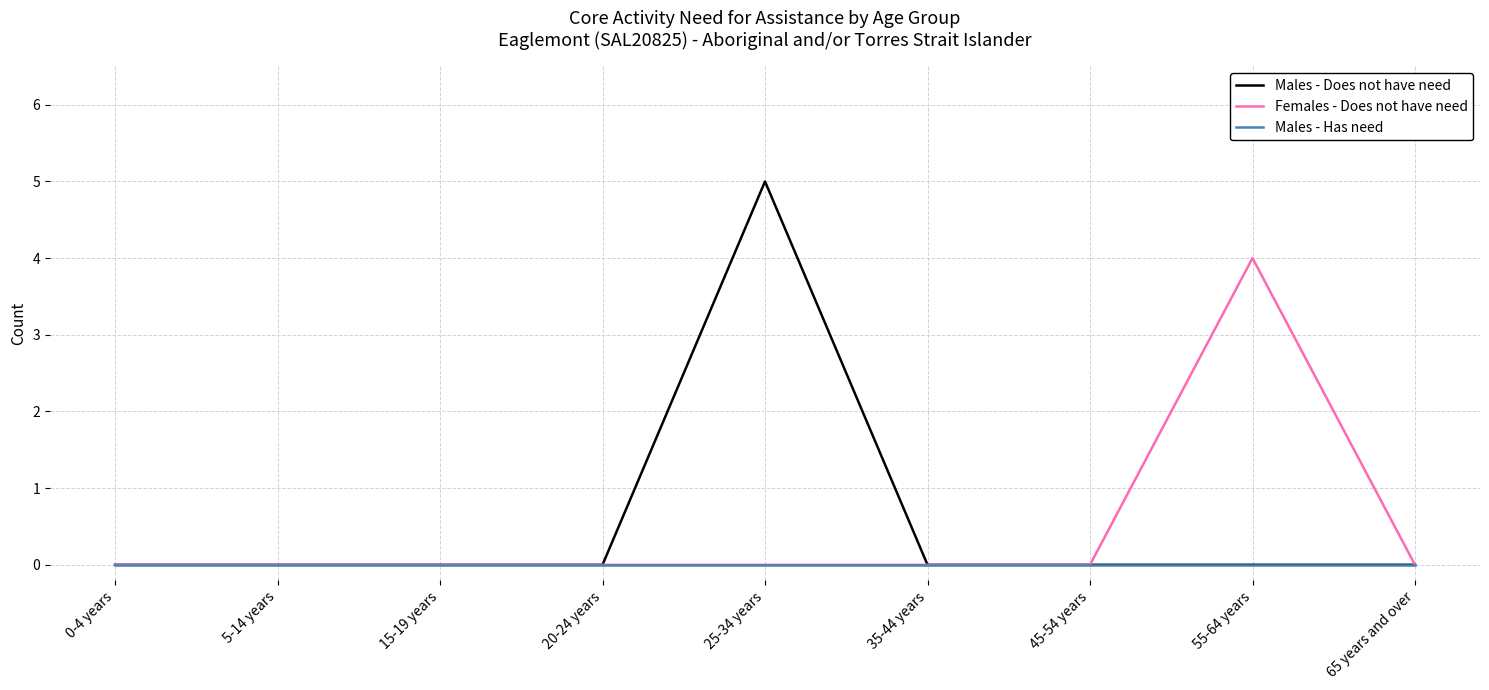

Does the chart have visible grid lines?

Yes